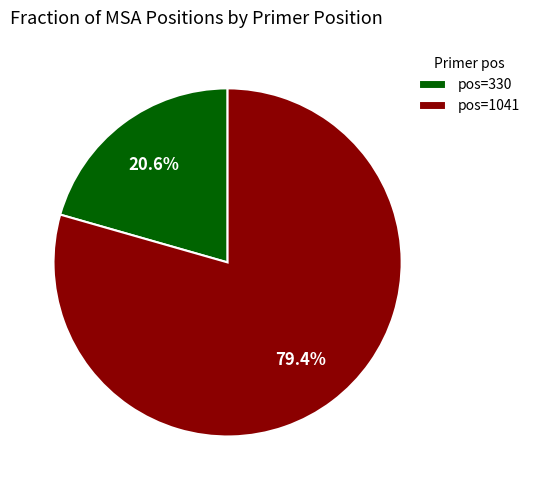

Which category accounts for the majority?

pos=1041